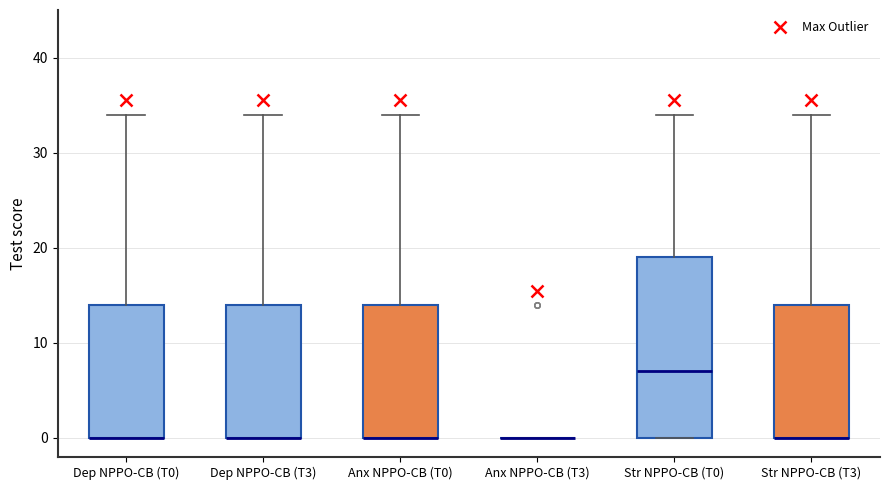

Reading left to right, read every box against the y-axis: the position of its median line, the range the box covers, and the ends of its whiskers. The values are not printed on the chart, so give them approximately, as read against the axis.

Dep NPPO-CB (T0): median 0 (drawn on the box's lower edge), box 0 to 14, whiskers 0 to 34
Dep NPPO-CB (T3): median 0 (drawn on the box's lower edge), box 0 to 14, whiskers 0 to 34
Anx NPPO-CB (T0): median 0 (drawn on the box's lower edge), box 0 to 14, whiskers 0 to 34
Anx NPPO-CB (T3): box collapsed to a line at 0, whiskers 0 to 0
Str NPPO-CB (T0): median 7, box 0 to 19, whiskers 0 to 34
Str NPPO-CB (T3): median 0 (drawn on the box's lower edge), box 0 to 14, whiskers 0 to 34